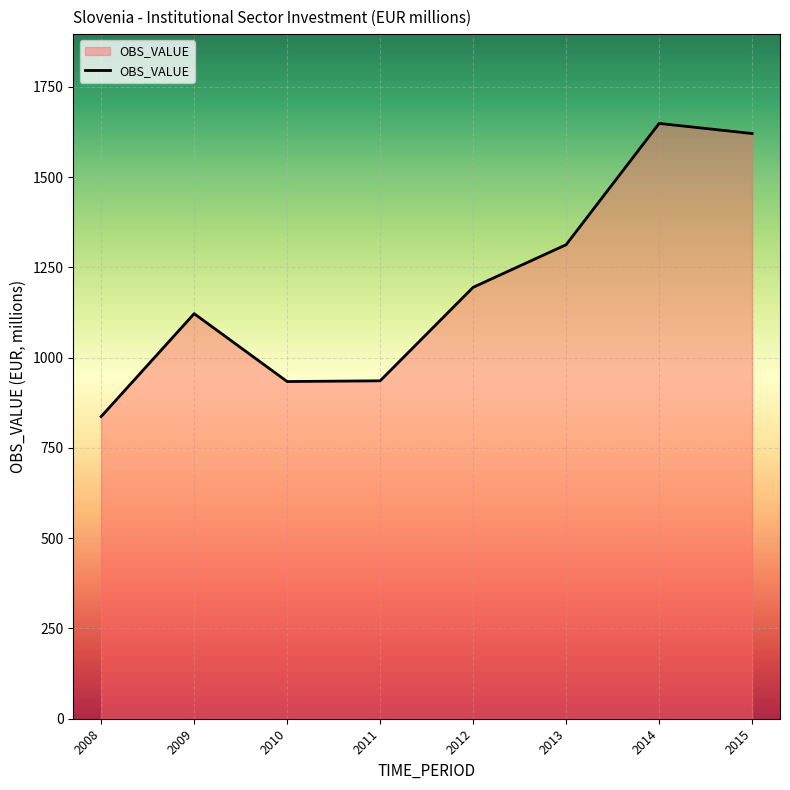

At which category does the chart reach its minimum across all series?

2008